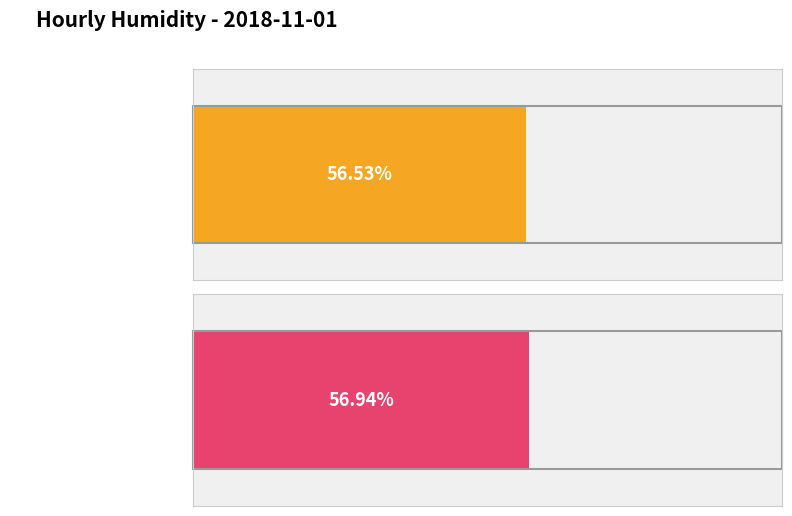

Which category has the highest value across all series?

06:00